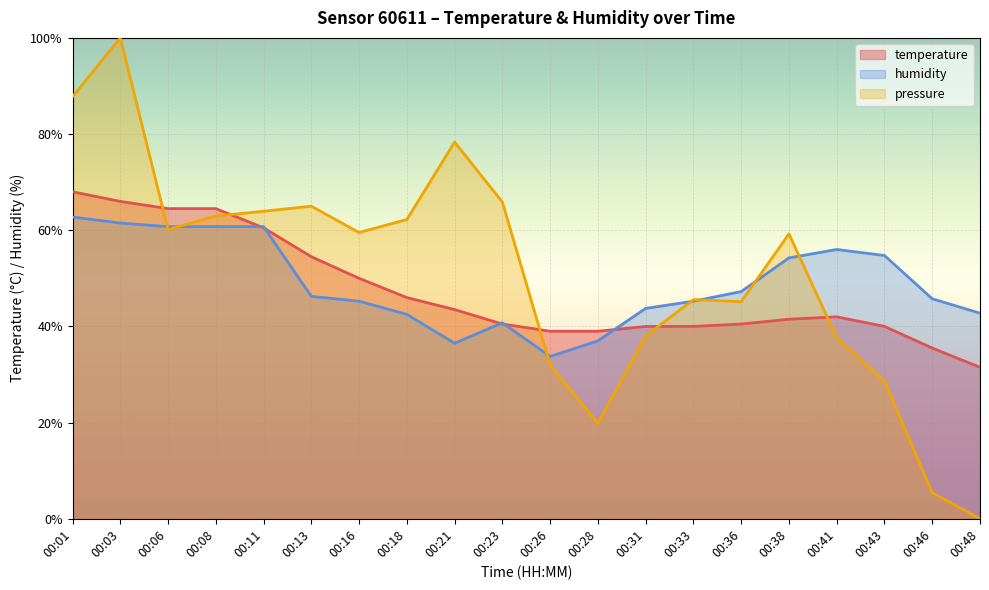

List the series in order of their overall mean, highest first.

pressure, humidity, temperature